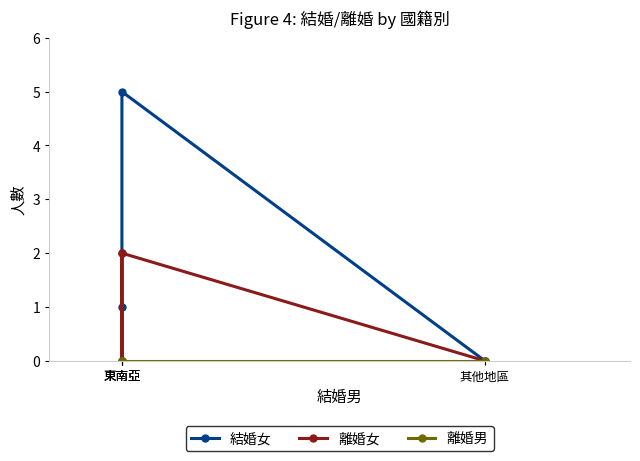

Reading right to left, extract all data points from this chart.

結婚女: 其他地區=0	東南亞=5	東南亞=0	東南亞=1
離婚女: 其他地區=0	東南亞=2	東南亞=0	東南亞=2
離婚男: 其他地區=0	東南亞=0	東南亞=0	東南亞=0